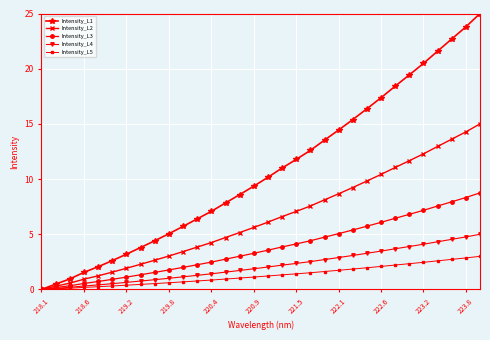

True or false: Intensity_L1 has more than 0 interior local peaks.

False